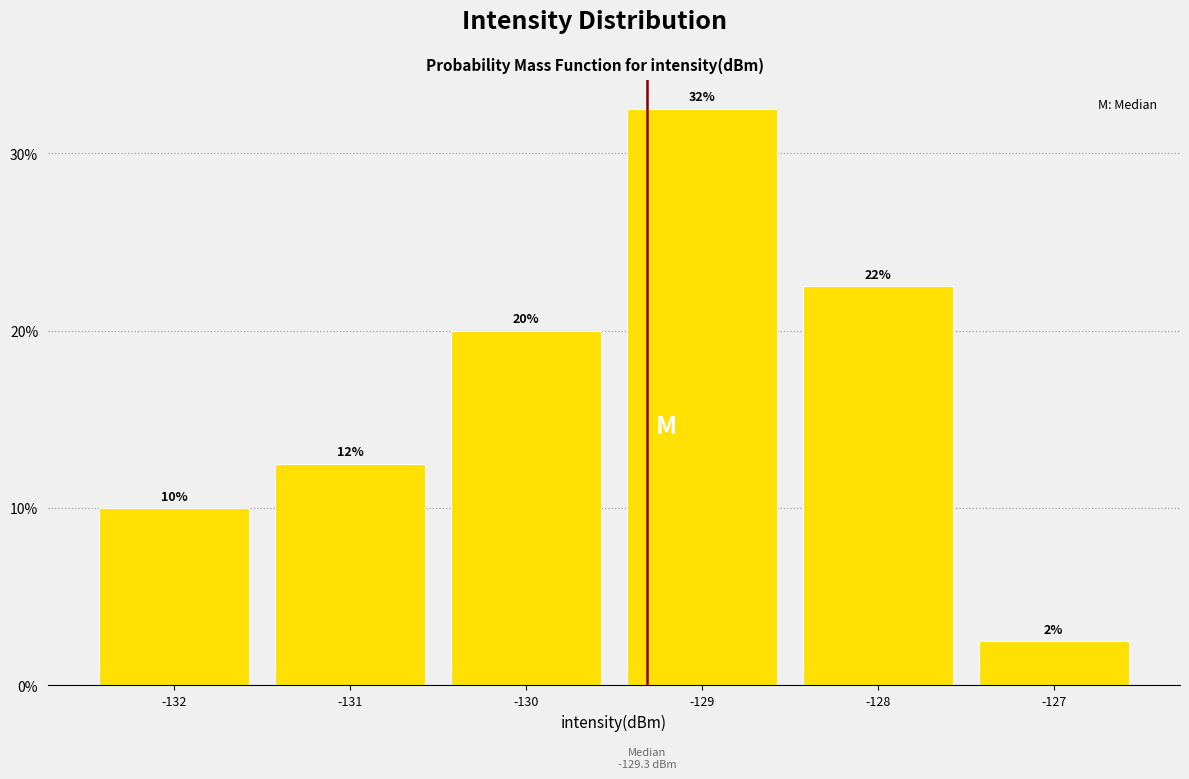

Does the chart contain any negative values?

No